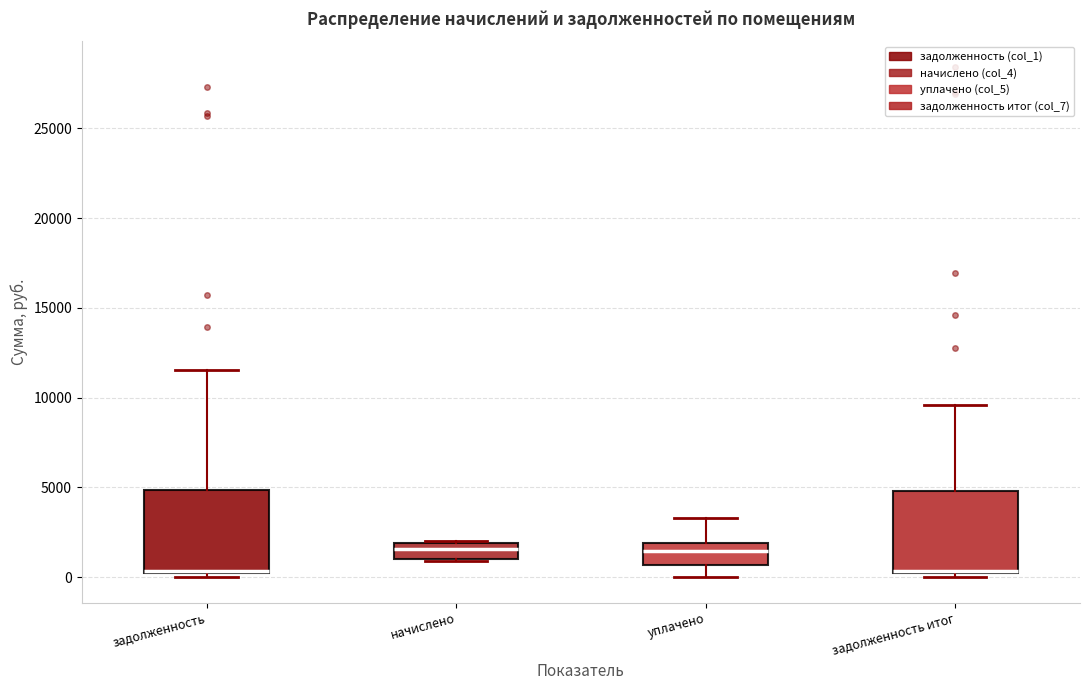

Reading left to right, transcribe this box plot: for each box, give where its median line is, the range the box spans, and where its two whiskers end, as read against the y-axis. The values are not printed on the chart, so give them approximately, as read against the axis.

задолженность: median 500 (drawn on the box's lower edge), box 500 to 5000, whiskers 0 to 11500
начислено: median 1500, box 1000 to 2000, whiskers 1000 to 2000
уплачено: median 1500, box 500 to 2000, whiskers 0 to 3500
задолженность итог: median 500 (drawn on the box's lower edge), box 500 to 5000, whiskers 0 to 9500